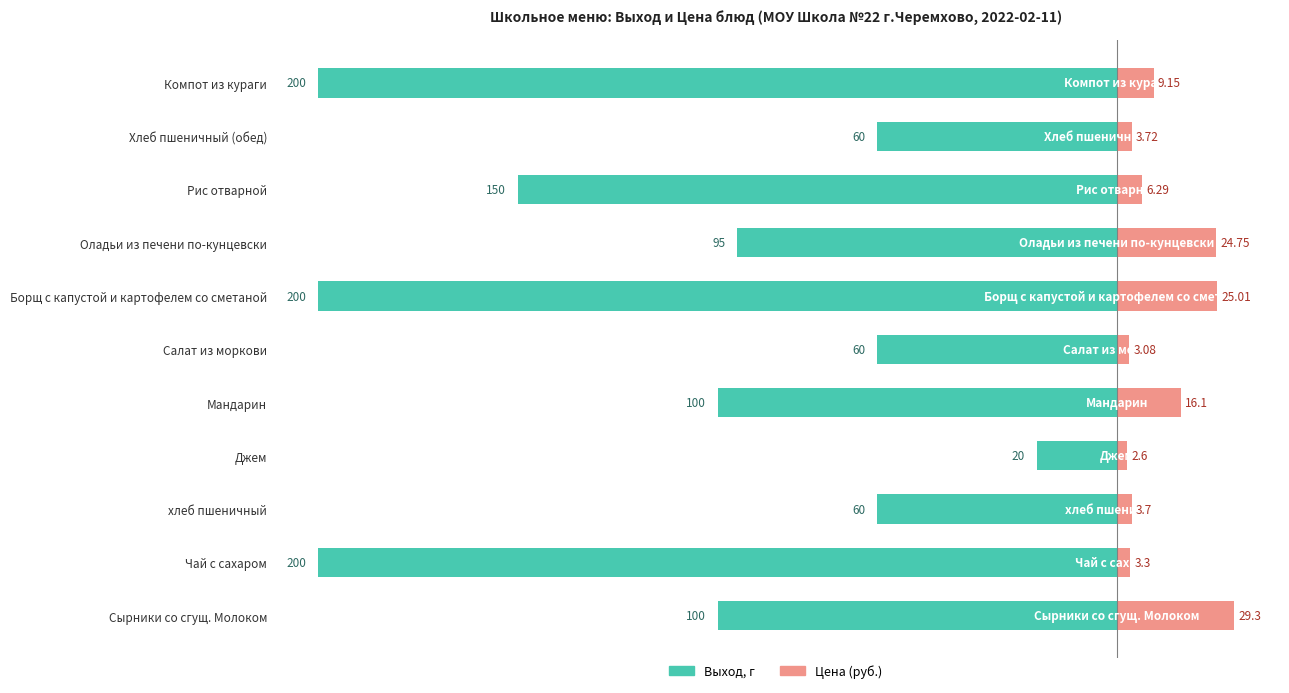

What is the difference between the highest and lowest values at Хлеб пшеничный (обед)?

63.7